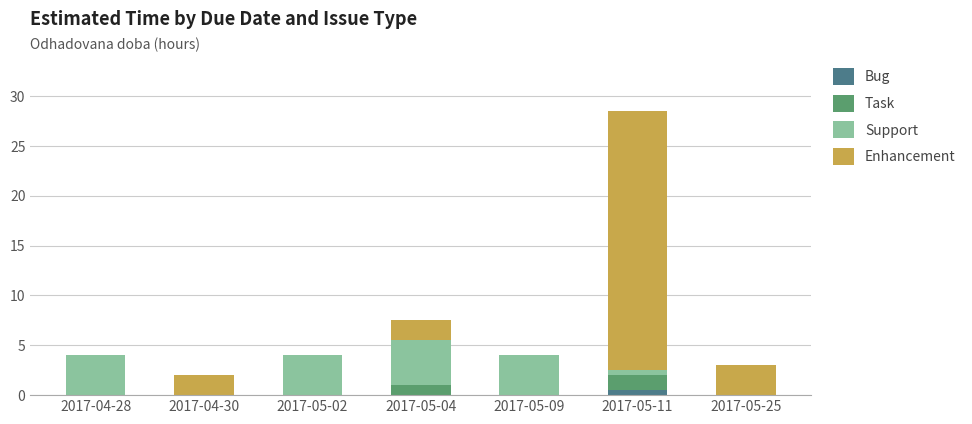

Is it true that Bug equals 0.0 at 2017-04-30?

True